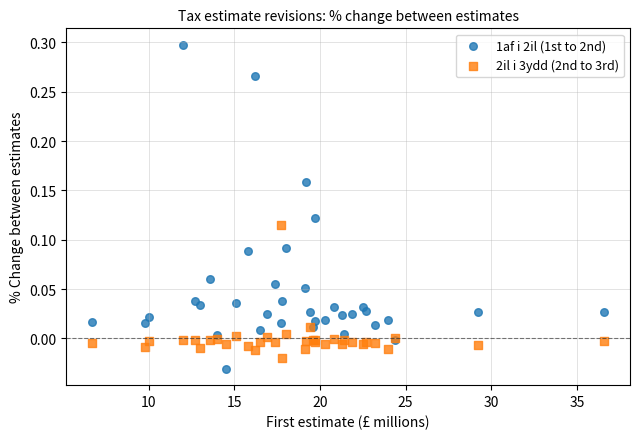

Which series reaches the maximum Y coordinate?

1af i 2il (1st to 2nd)